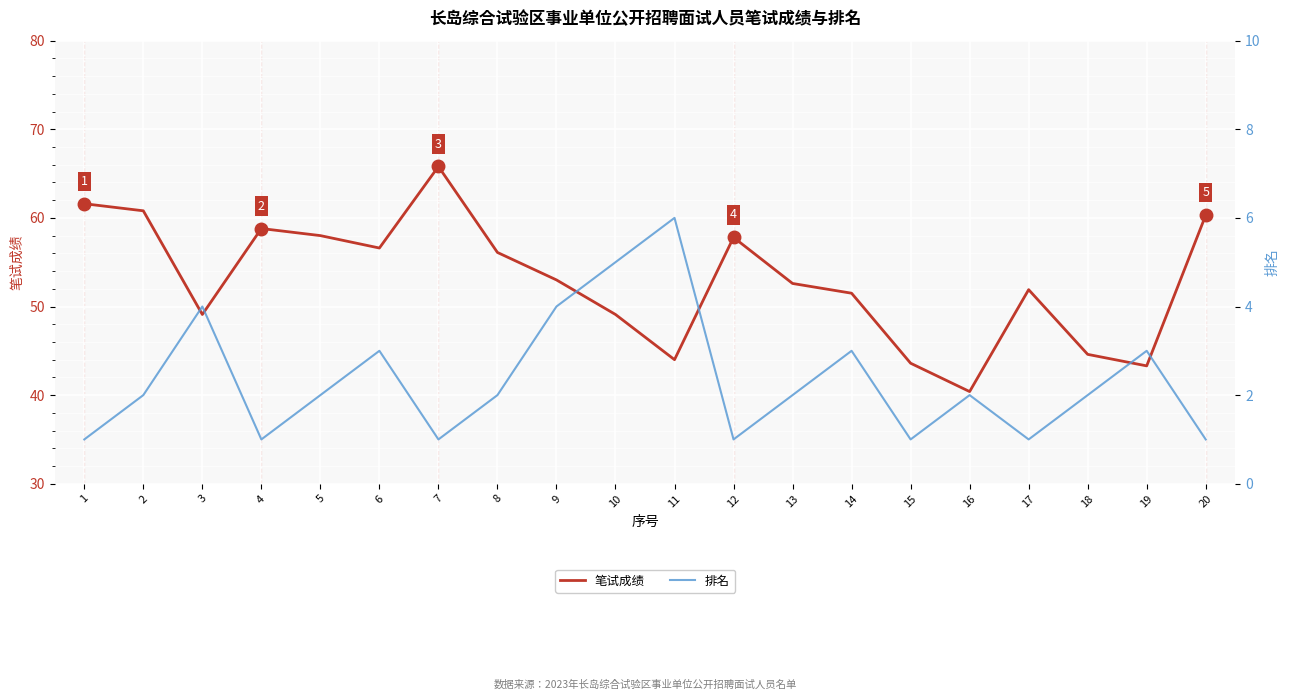

What is the difference between the 笔试成绩 values at 14 and 20?

8.8